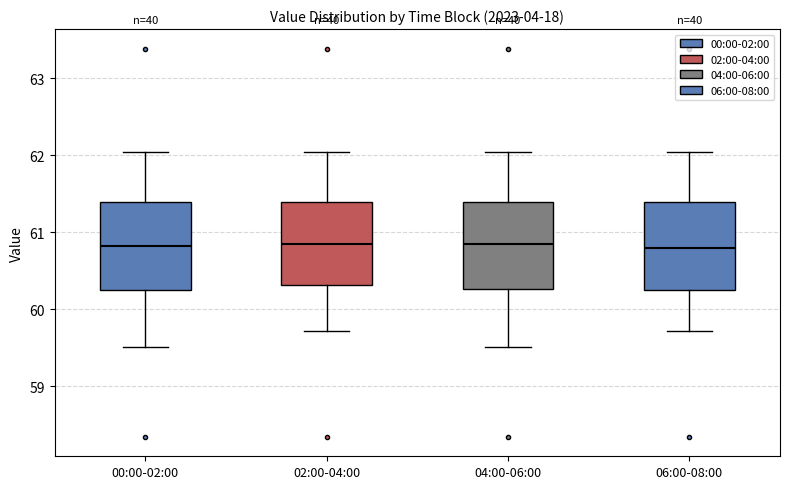

Reading left to right, read every box against the y-axis: the position of its median line, the range the box covers, and the ends of its whiskers. The values are not printed on the chart, so give them approximately, as read against the axis.

00:00-02:00: median 60.8, box 60.3 to 61.4, whiskers 59.5 to 62.1
02:00-04:00: median 60.9, box 60.3 to 61.4, whiskers 59.7 to 62.1
04:00-06:00: median 60.9, box 60.3 to 61.4, whiskers 59.5 to 62.1
06:00-08:00: median 60.8, box 60.3 to 61.4, whiskers 59.7 to 62.1